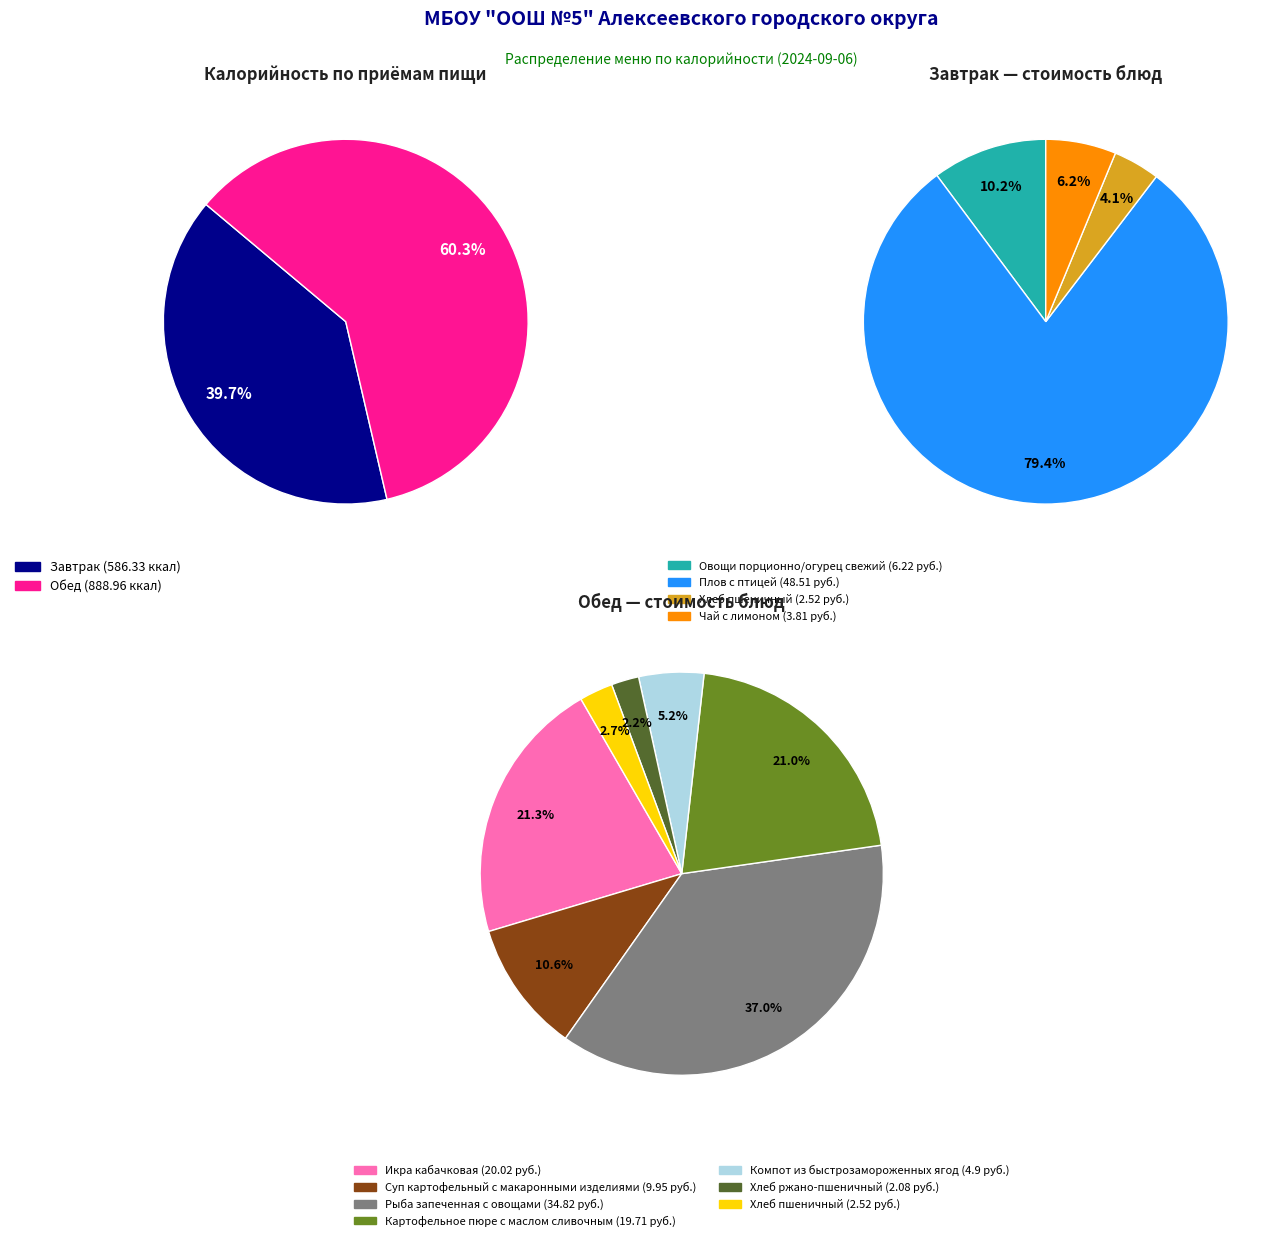

What percentage is the Завтрак slice, to the nearest percent?

40%